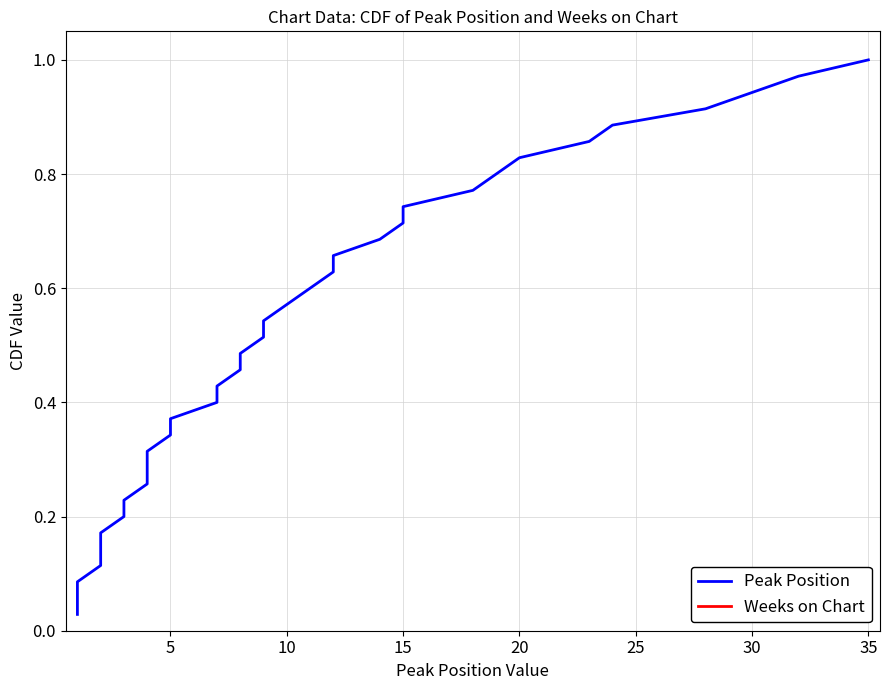

What is the difference between the maximum and second lowest values in the Peak Position series?

0.9